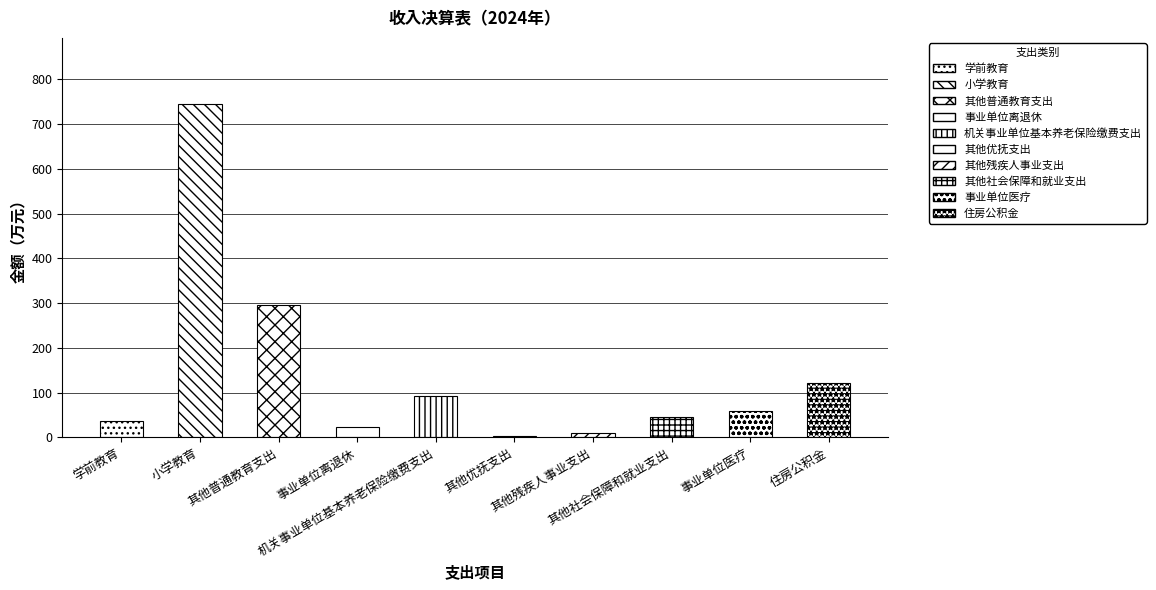

What is the greatest value displayed?

743.6